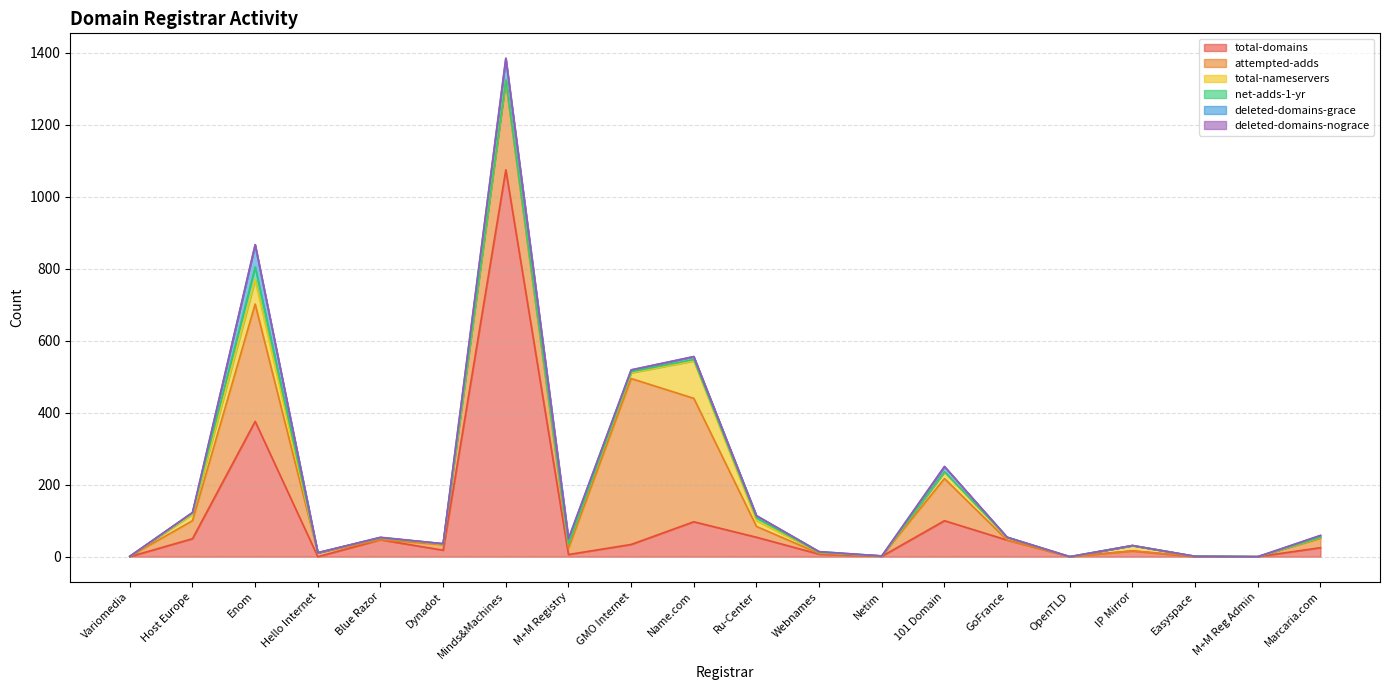

Rank the categories by attempted-adds value from lowest to highest.

Blue Razor, GoFrance, OpenTLD, IP Mirror, M+M Reg Admin, Variomedia, Netim, Easyspace, Webnames, Hello Internet, Dynadot, M+M Registry, Marcaria.com, Ru-Center, Host Europe, 101 Domain, Minds&Machines, Enom, Name.com, GMO Internet